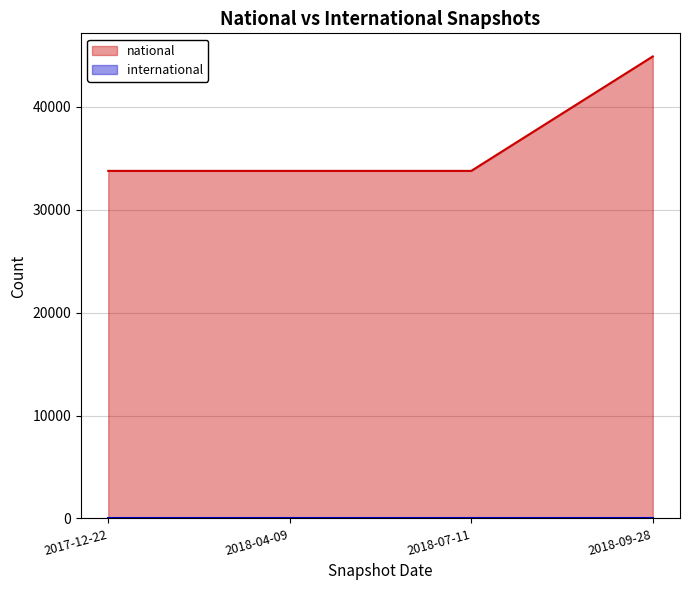

Is it true that the value at 2017-12-22 is 33767?

True